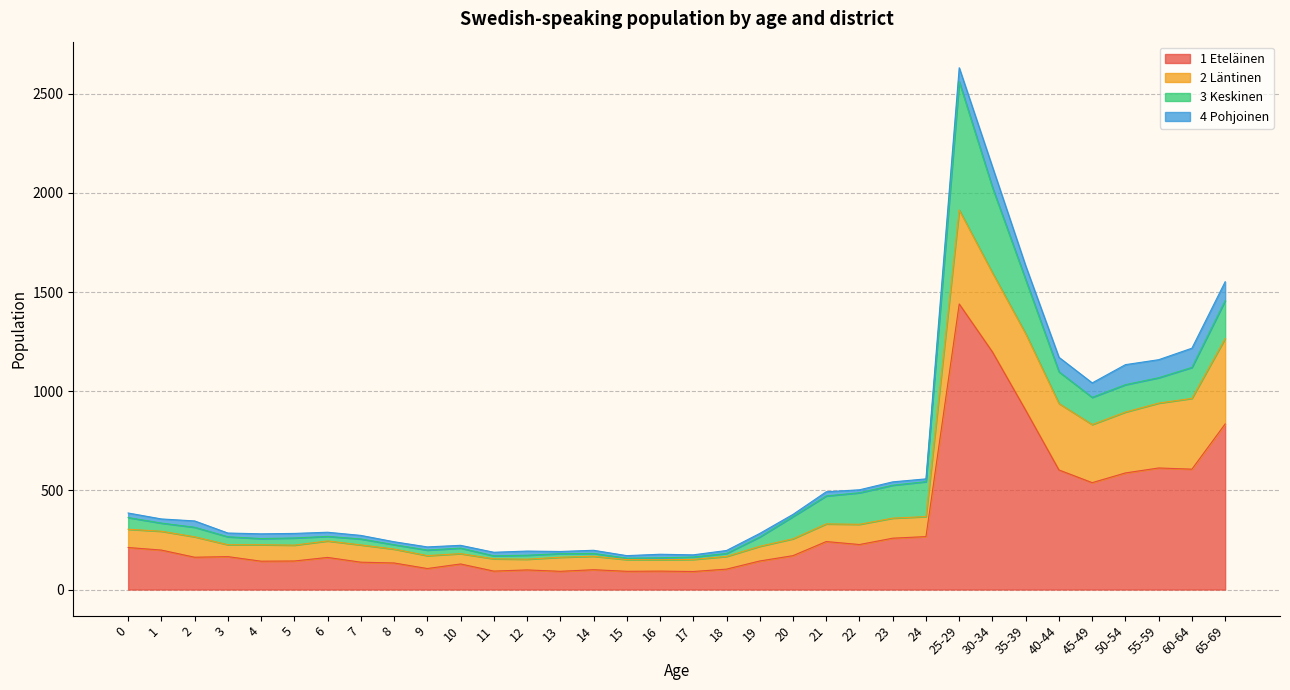

Where is 1 Eteläinen nearest to the value 765?

65-69